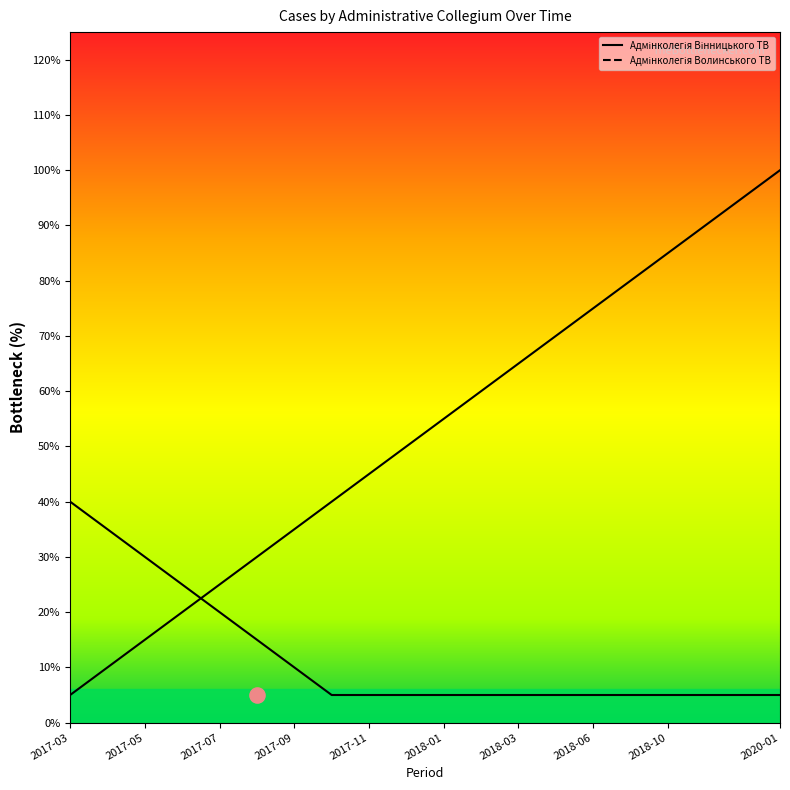

Which series reaches the minimum Y coordinate?

Адмінколегія Вінницького ТВ